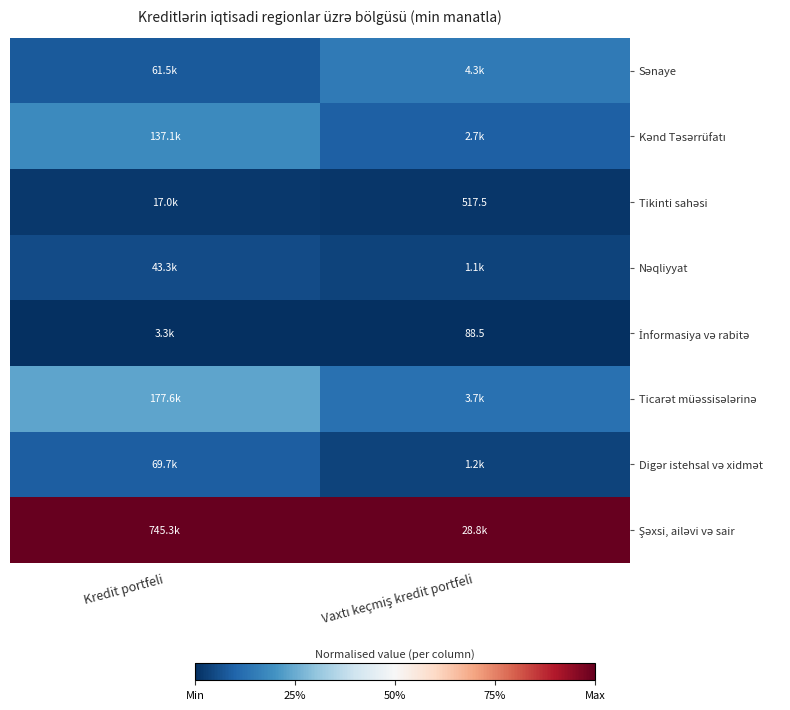

At how many categories does at least one series exceed 0?

2